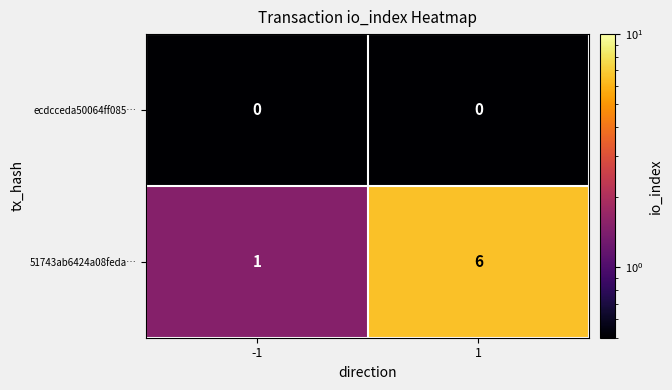

What is the greatest value displayed?

6